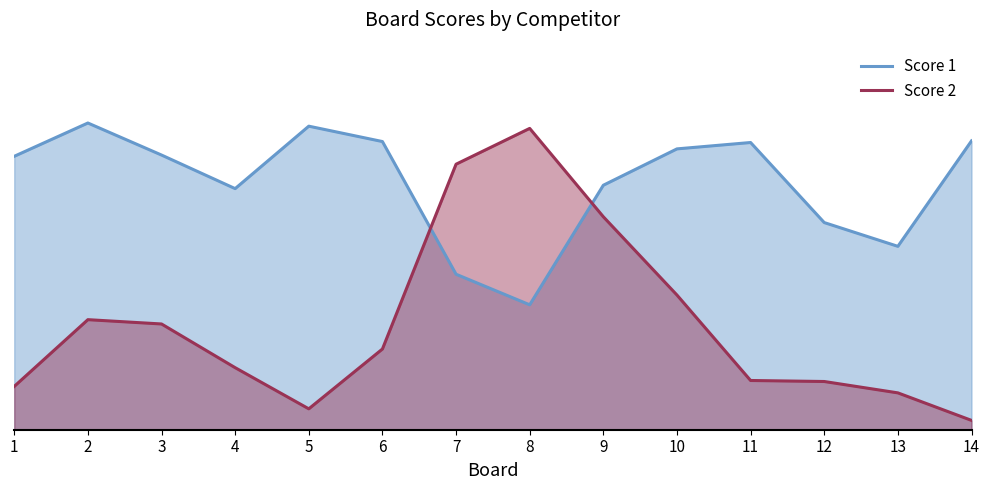

Rank the series at 10 from highest to lowest value.

Score 1, Score 2